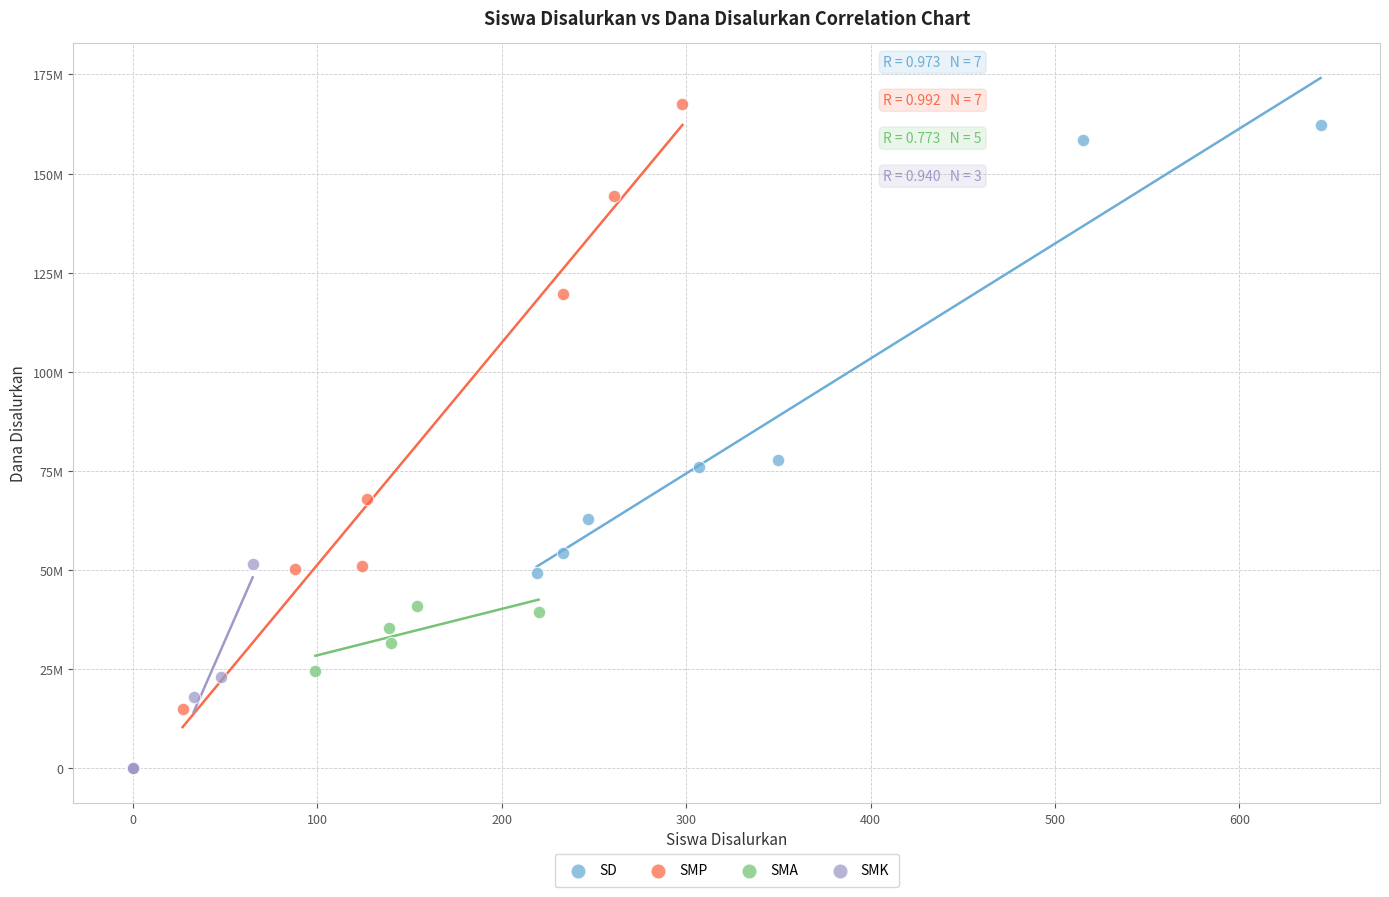

What are all the series names shown in the legend?

SD, SMP, SMA, SMK